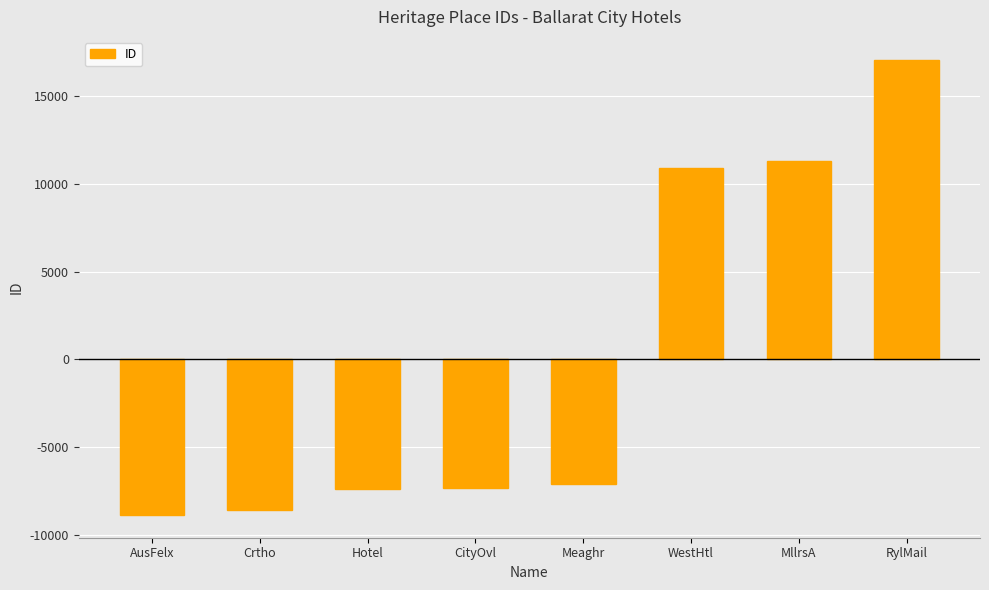

Does the chart contain stacked bars?

No